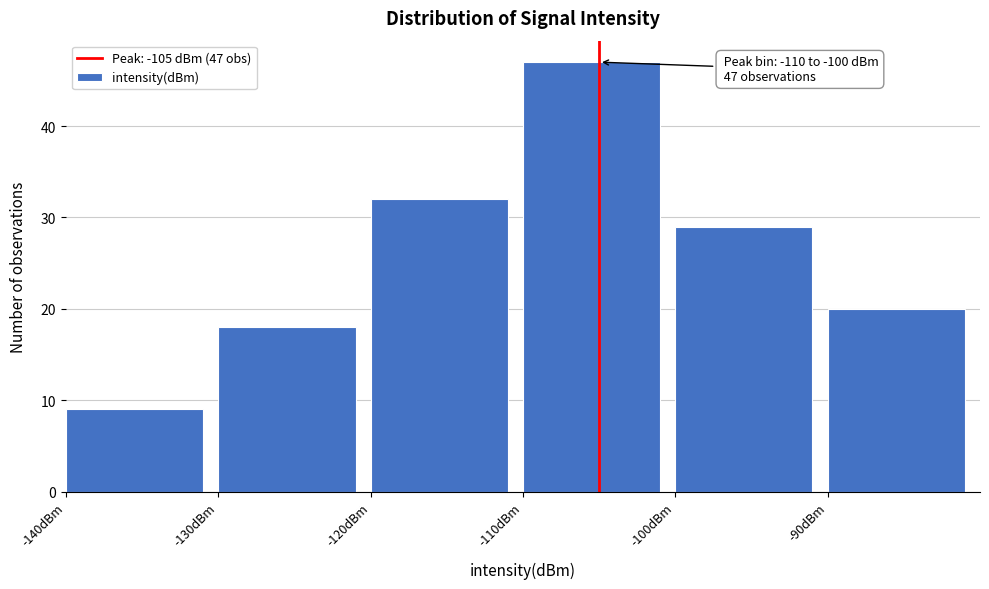

Over which range of the x-axis is the bar tallest?

-110 to -100